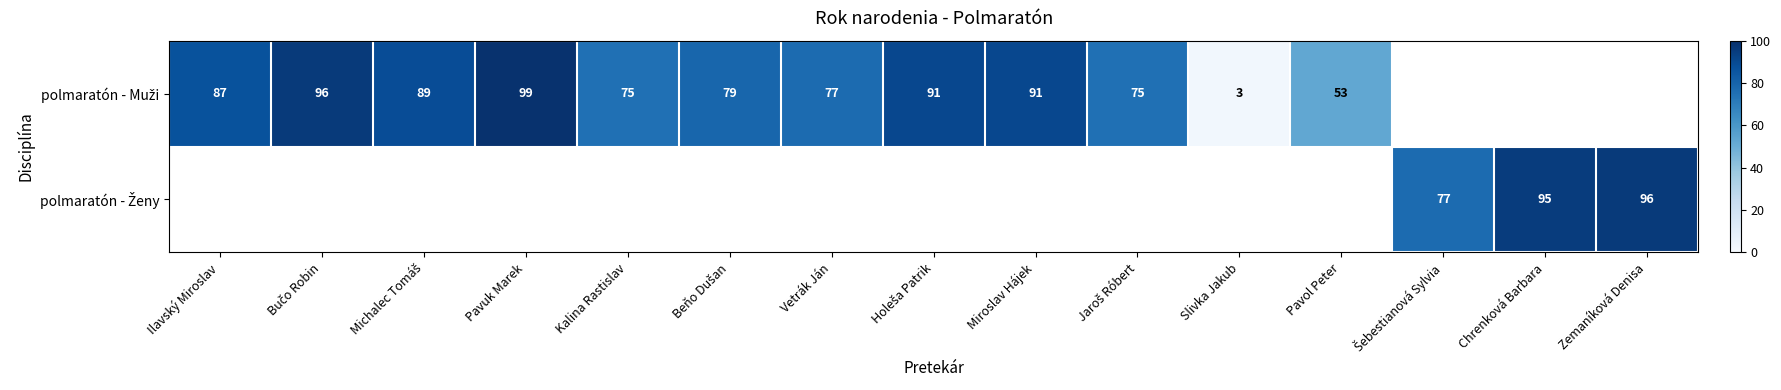

How many values in the polmaratón - Muži series are below 89?

7